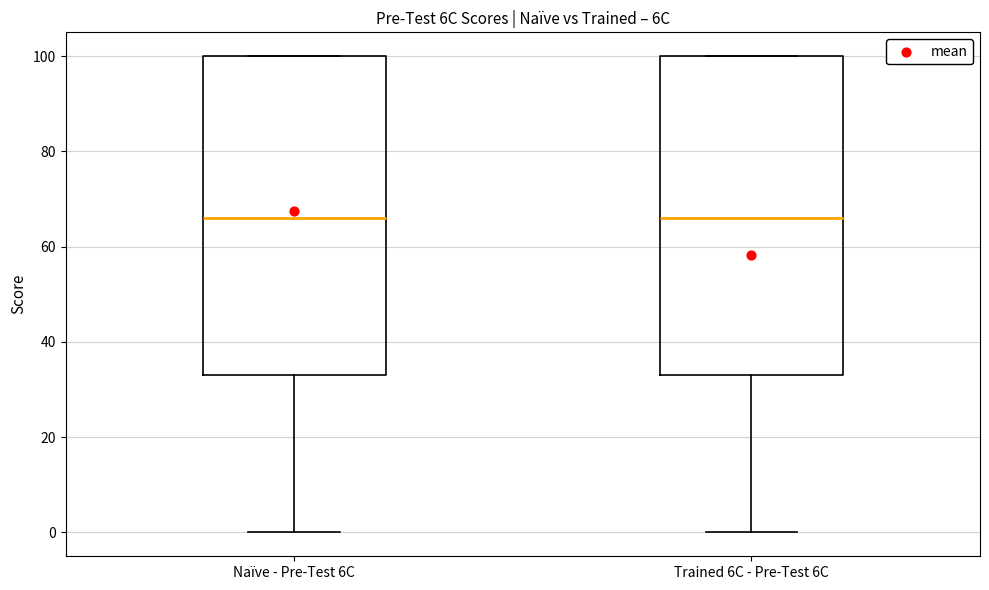

Where does the lower whisker of the box for Trained 6C - Pre-Test 6C end on the y-axis? The values are not printed on the chart, so give them approximately, as read against the axis.

0